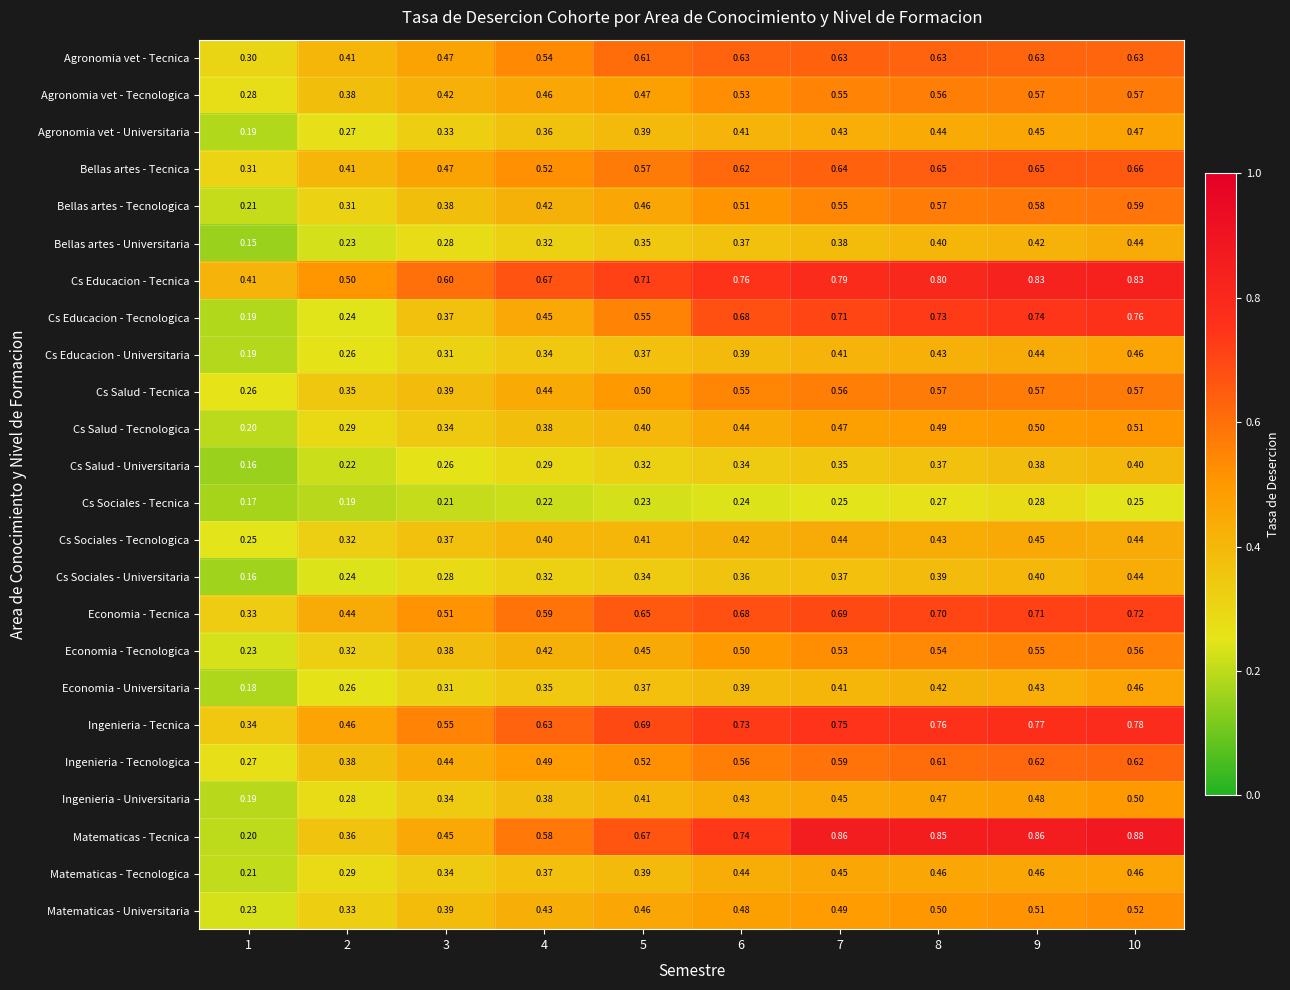

Which series has the largest total across all categories?

Cs Educacion - Tecnica